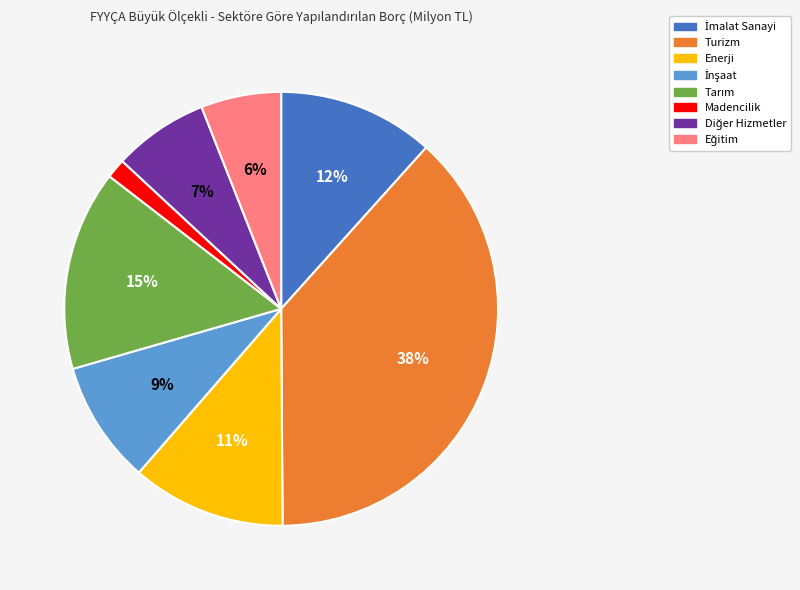

Is there a majority slice in this chart?

No